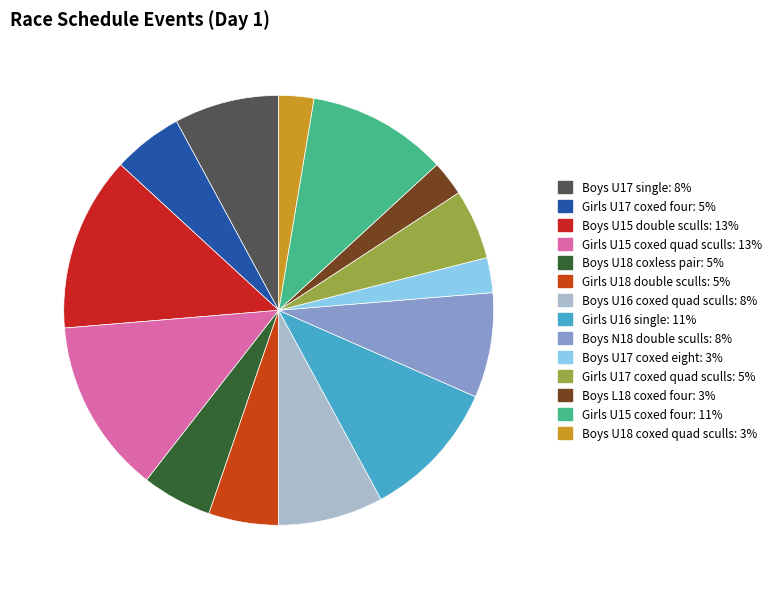

Is Boys L18 coxed four the majority of the pie?

No